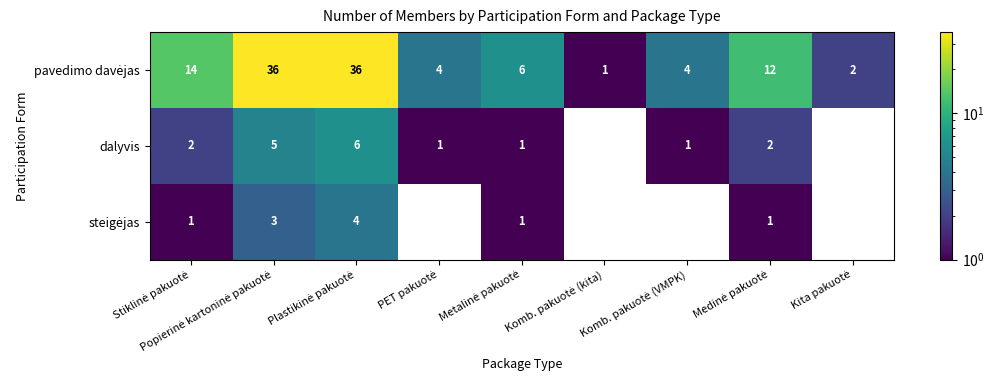

Count the number of data series in this chart.

3